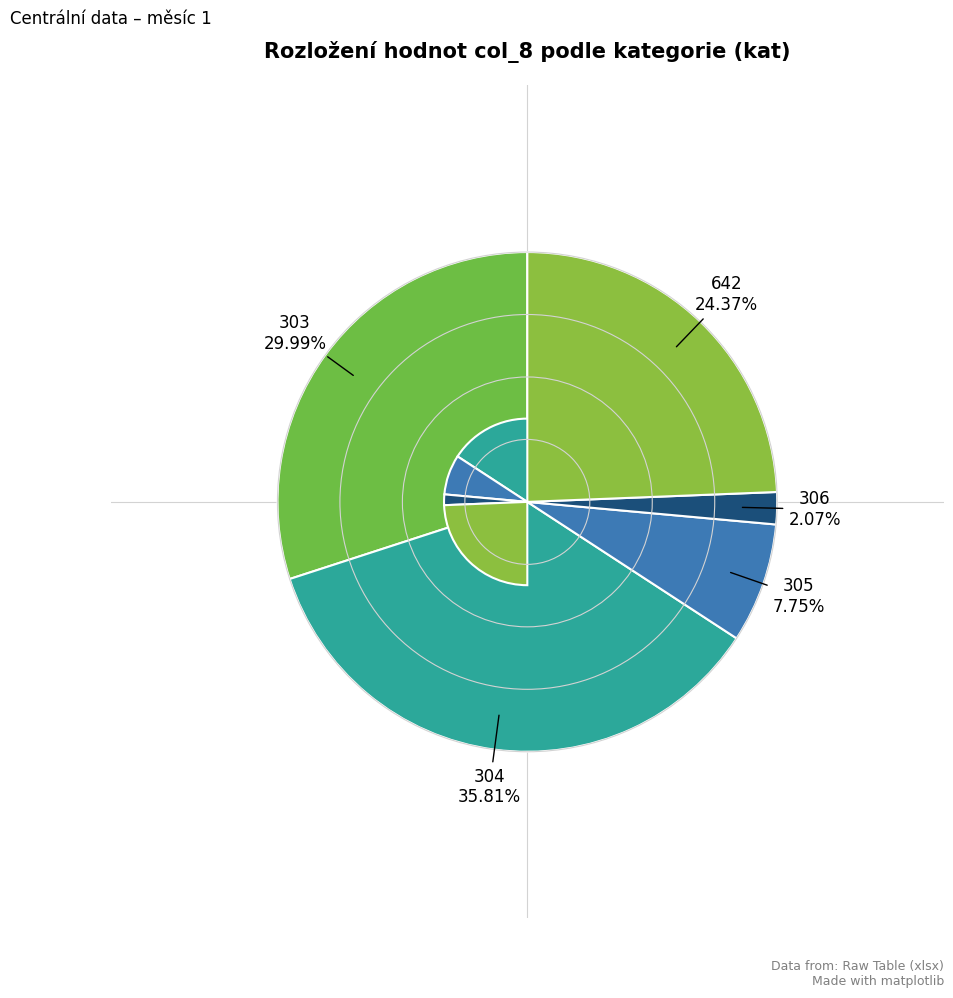

What percentage is the 305 slice, to the nearest percent?

8%